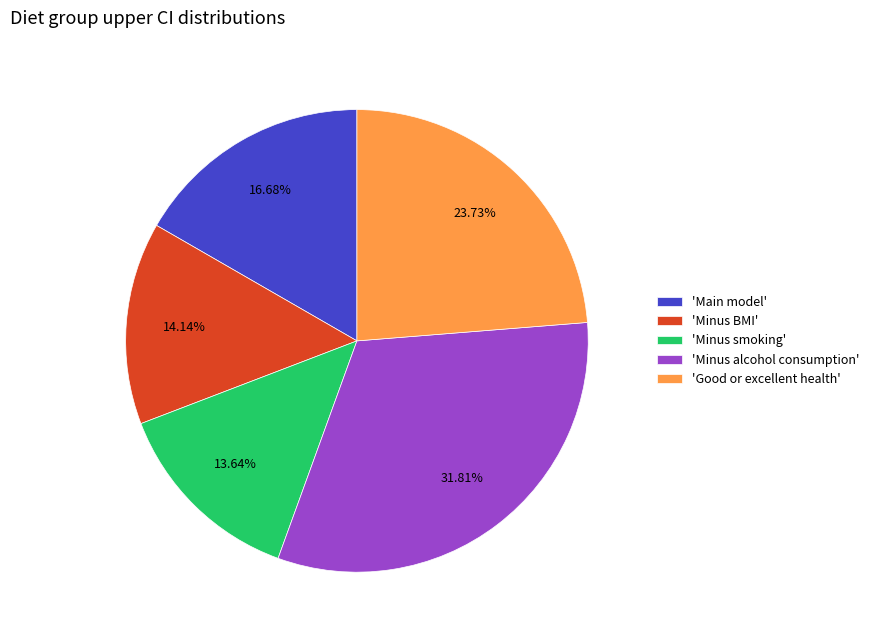

How many segments does this pie chart have?

5